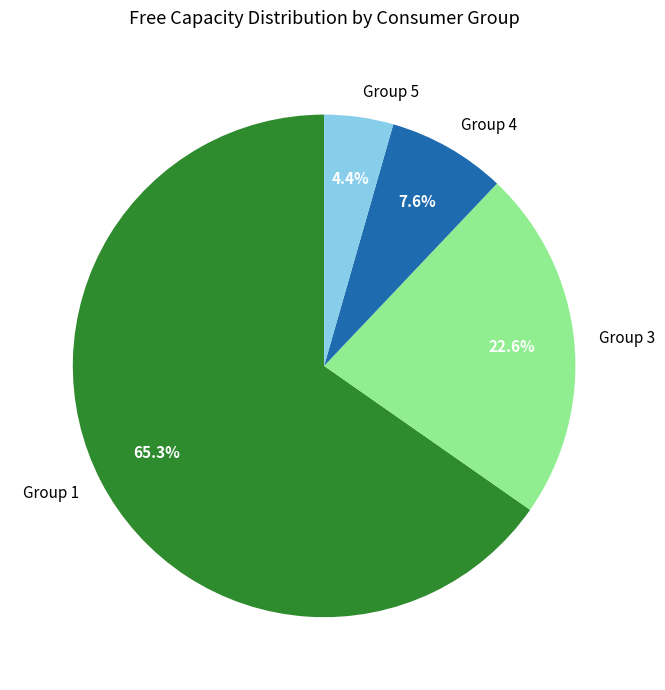

Does any single category account for the majority?

Yes